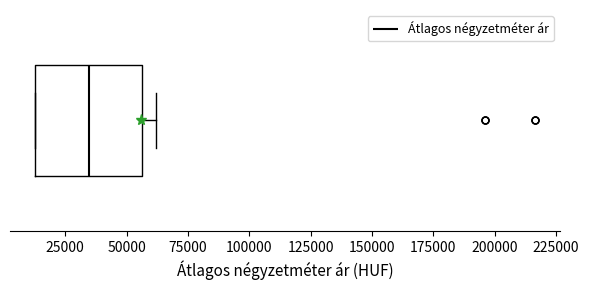

Transcribe this box plot: give where the median line is, the range the box spans, and where the two whiskers end, as read against the x-axis. The values are not printed on the chart, so give them approximately, as read against the axis.

median 35000, box 15000 to 55000, whiskers 15000 to 60000